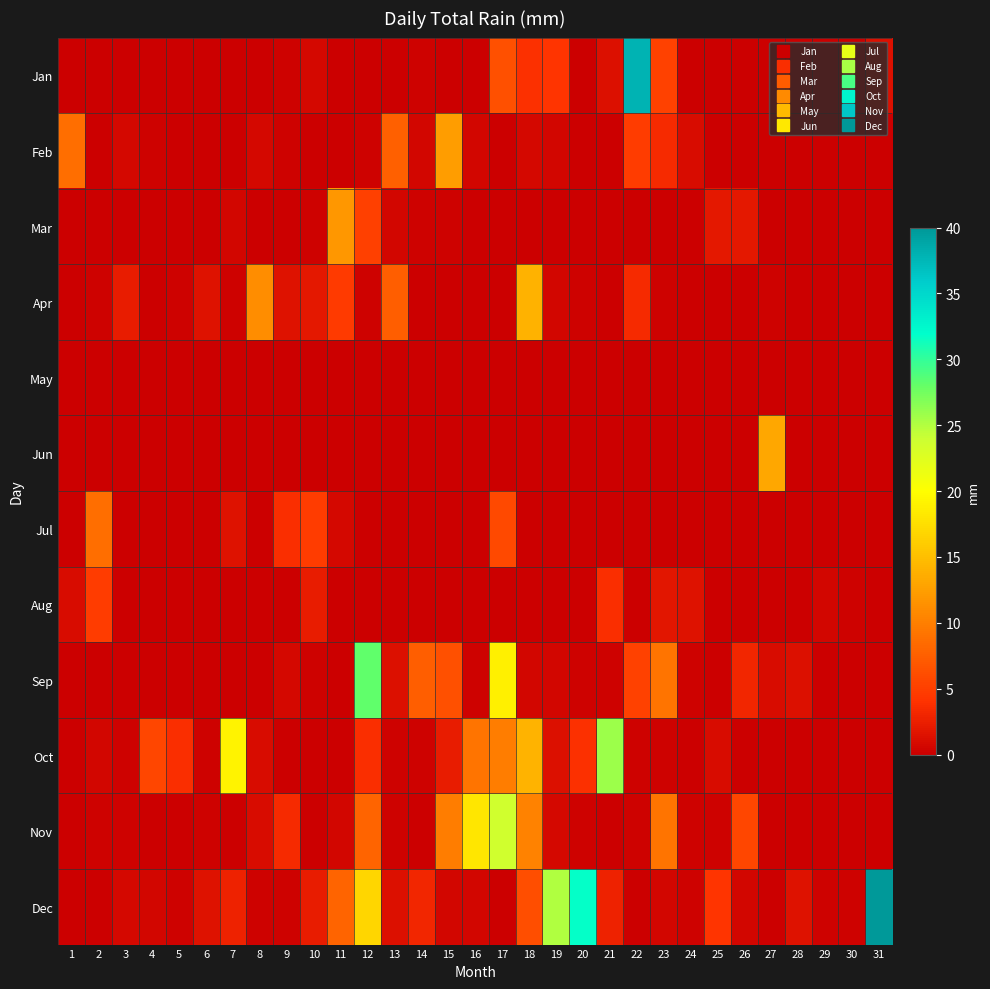

Reading right to left, list all the values displayed in this chart.

Jan: 31=1.3	30=0.0	29=0.0	28=0.0	27=0.0	26=0.0	25=0.0	24=0.0	23=5.3	22=37.9	21=1.3	20=0.0	19=4.1	18=3.8	17=6.3	16=0.0	15=0.0	14=0.2	13=0.0	12=0.0	11=0.0	10=0.8	9=0.2	8=0.0	7=0.0	6=0.0	5=0.0	4=0.0	3=0.0	2=0.0	1=0.0
Feb: 31=0.0	30=0.0	29=0.0	28=0.0	27=0.0	26=0.0	25=0.0	24=1.0	23=3.3	22=4.8	21=0.0	20=0.0	19=0.5	18=0.8	17=0.0	16=0.5	15=12.4	14=0.5	13=7.6	12=0.2	11=0.0	10=0.0	9=0.2	8=0.8	7=0.0	6=0.0	5=0.0	4=0.2	3=0.8	2=0.0	1=8.6
Mar: 31=0.0	30=0.0	29=0.0	28=0.0	27=0.0	26=2.0	25=2.0	24=0.0	23=0.0	22=0.0	21=0.0	20=0.0	19=0.0	18=0.0	17=0.0	16=0.0	15=0.2	14=0.2	13=0.5	12=5.1	11=11.9	10=0.2	9=0.0	8=0.0	7=0.5	6=0.0	5=0.0	4=0.0	3=0.0	2=0.0	1=0.0
Apr: 31=0.0	30=0.0	29=0.0	28=0.0	27=0.2	26=0.0	25=0.0	24=0.0	23=0.2	22=3.3	21=0.0	20=0.2	19=0.5	18=14.0	17=0.0	16=0.0	15=0.0	14=0.0	13=7.4	12=0.2	11=4.6	10=2.0	9=1.5	8=11.2	7=0.2	6=1.5	5=0.2	4=0.0	3=2.3	2=0.2	1=0.0
May: 31=0.0	30=0.0	29=0.0	28=0.0	27=0.0	26=0.0	25=0.0	24=0.0	23=0.0	22=0.0	21=0.0	20=0.0	19=0.0	18=0.0	17=0.0	16=0.0	15=0.0	14=0.0	13=0.0	12=0.0	11=0.0	10=0.0	9=0.0	8=0.0	7=0.0	6=0.0	5=0.0	4=0.0	3=0.0	2=0.0	1=0.0
Jun: 31=0.0	30=0.0	29=0.0	28=0.0	27=13.2	26=0.0	25=0.0	24=0.0	23=0.0	22=0.0	21=0.0	20=0.0	19=0.0	18=0.0	17=0.0	16=0.0	15=0.0	14=0.0	13=0.0	12=0.0	11=0.0	10=0.0	9=0.0	8=0.0	7=0.0	6=0.0	5=0.0	4=0.0	3=0.0	2=0.0	1=0.0
Jul: 31=0.0	30=0.0	29=0.0	28=0.0	27=0.0	26=0.0	25=0.0	24=0.0	23=0.0	22=0.0	21=0.0	20=0.0	19=0.0	18=0.0	17=5.8	16=0.0	15=0.0	14=0.0	13=0.0	12=0.0	11=0.8	10=4.8	9=3.6	8=0.0	7=1.5	6=0.0	5=0.0	4=0.0	3=0.0	2=8.6	1=0.0
Aug: 31=0.0	30=0.2	29=0.5	28=0.0	27=0.0	26=0.0	25=0.0	24=1.5	23=1.8	22=0.0	21=3.6	20=0.0	19=0.0	18=0.0	17=0.0	16=0.0	15=0.0	14=0.0	13=0.0	12=0.0	11=0.0	10=2.3	9=0.0	8=0.0	7=0.0	6=0.0	5=0.0	4=0.0	3=0.0	2=4.8	1=1.0
Sep: 31=0.0	30=0.0	29=0.0	28=1.3	27=1.0	26=3.0	25=0.0	24=0.2	23=9.1	22=5.3	21=0.2	20=0.2	19=0.5	18=0.5	17=18.8	16=0.2	15=6.3	14=7.4	13=1.3	12=28.2	11=0.0	10=0.2	9=0.8	8=0.0	7=0.0	6=0.0	5=0.0	4=0.0	3=0.0	2=0.0	1=0.0
Oct: 31=0.0	30=0.0	29=0.0	28=0.0	27=0.0	26=0.0	25=1.0	24=0.0	23=0.2	22=0.2	21=25.9	20=3.8	19=1.3	18=14.2	17=9.9	16=9.1	15=2.3	14=0.2	13=0.2	12=3.6	11=0.0	10=0.0	9=0.0	8=1.0	7=19.1	6=0.2	5=3.6	4=5.6	3=0.2	2=0.5	1=0.0
Nov: 31=0.0	30=0.0	29=0.0	28=0.0	27=0.0	26=5.6	25=0.2	24=0.2	23=9.1	22=0.2	21=0.0	20=0.2	19=0.8	18=10.2	17=23.6	16=18.0	15=9.9	14=0.0	13=0.2	12=7.9	11=0.5	10=0.0	9=3.3	8=1.0	7=0.0	6=0.2	5=0.0	4=0.0	3=0.2	2=0.2	1=0.0
Dec: 31=39.9	30=0.2	29=0.2	28=1.5	27=0.0	26=0.5	25=4.1	24=0.2	23=0.5	22=0.0	21=2.8	20=31.8	19=25.1	18=6.1	17=0.0	16=0.5	15=0.5	14=3.0	13=1.3	12=16.8	11=7.9	10=2.3	9=0.2	8=0.2	7=2.8	6=1.5	5=0.2	4=0.5	3=0.8	2=0.0	1=0.0